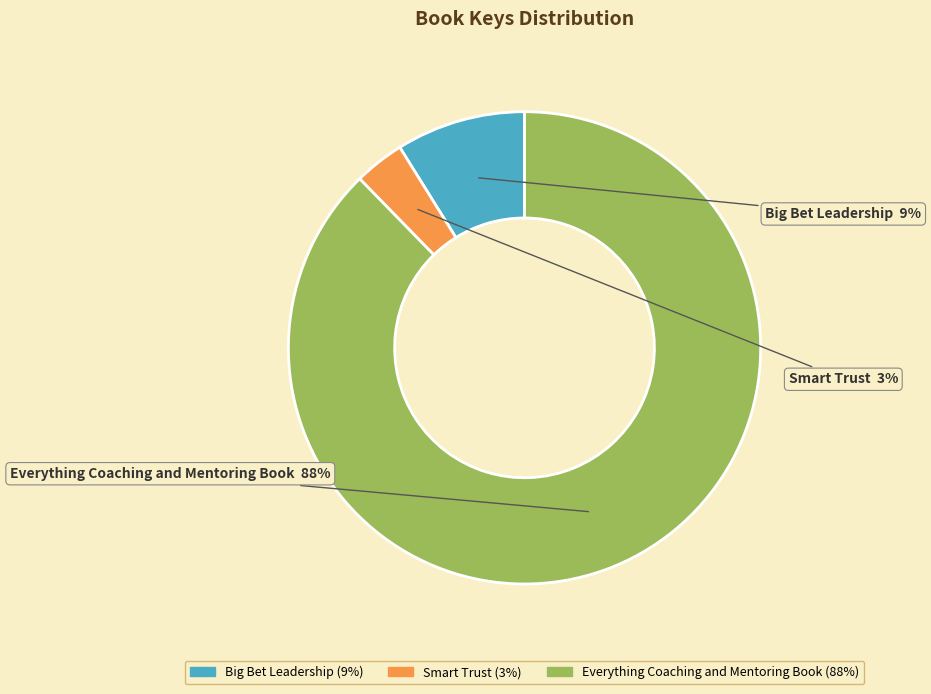

How many segments does this pie chart have?

3